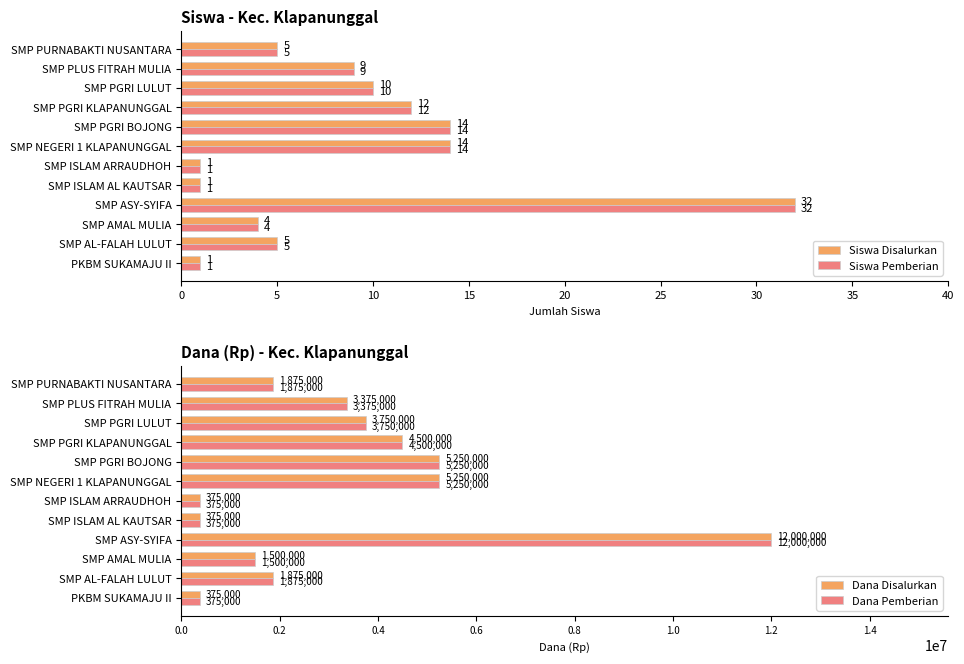

What are all the series names shown in the legend?

Siswa Disalurkan, Siswa Pemberian, Dana Disalurkan, Dana Pemberian